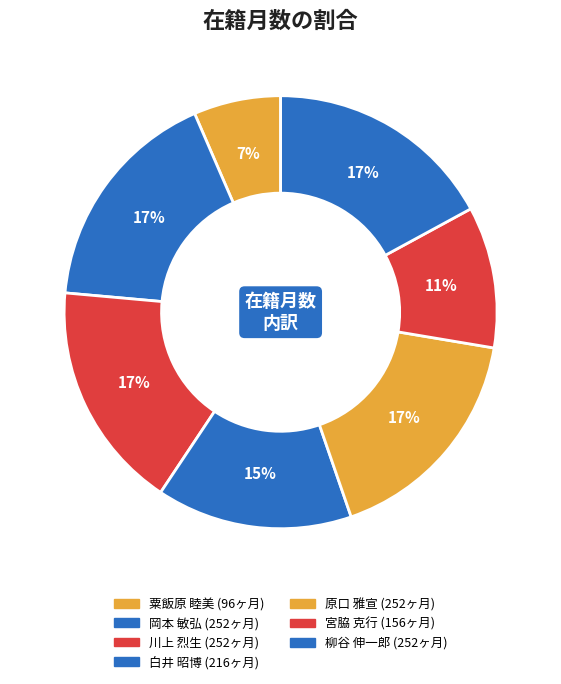

To the nearest percent, what is the combined percentage of 原口 雅宣 and 柳谷 伸一郎?

34%